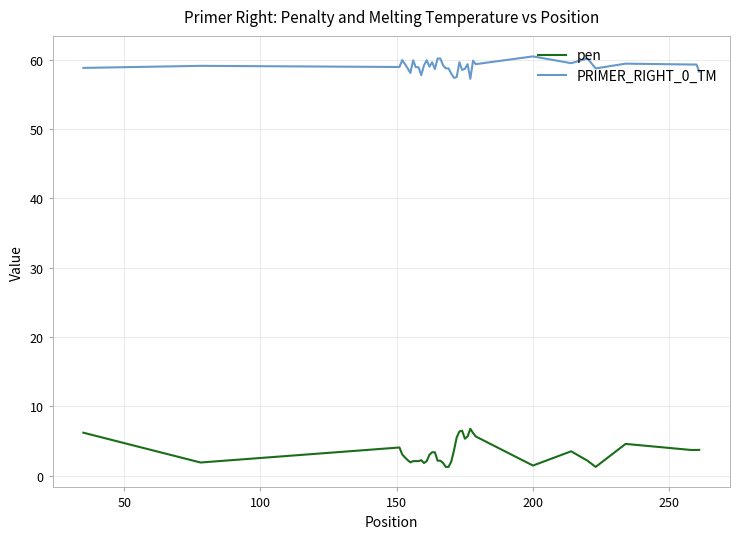

True or false: pen and PRIMER_RIGHT_0_TM intersect in this chart.

False